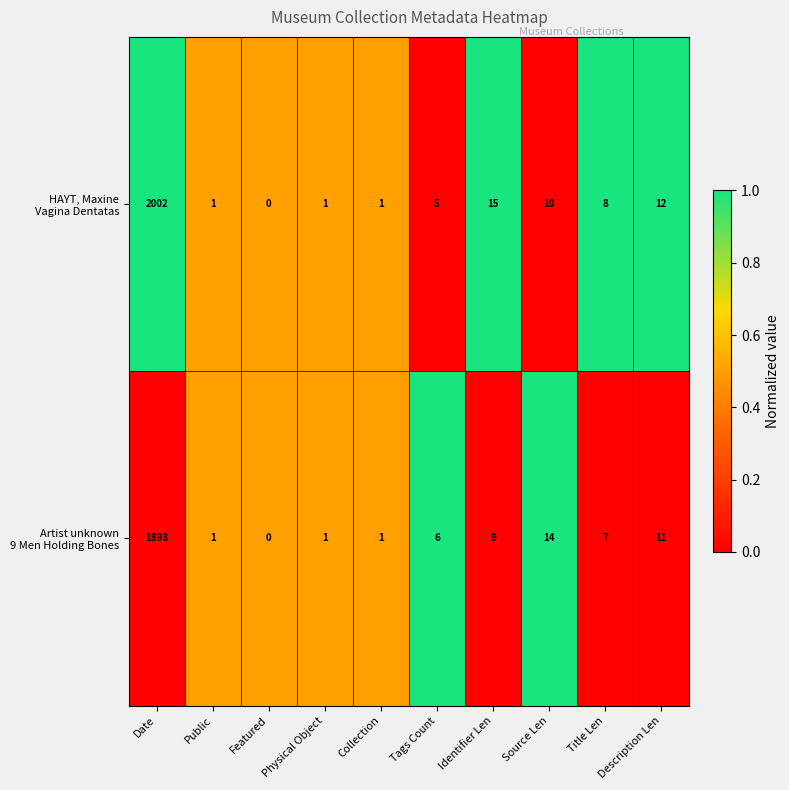

Which category has the highest value across all series?

Date